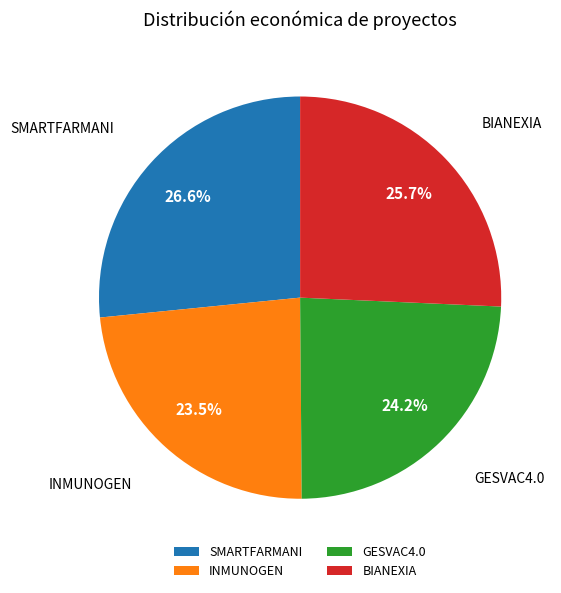

Is there a majority slice in this chart?

No